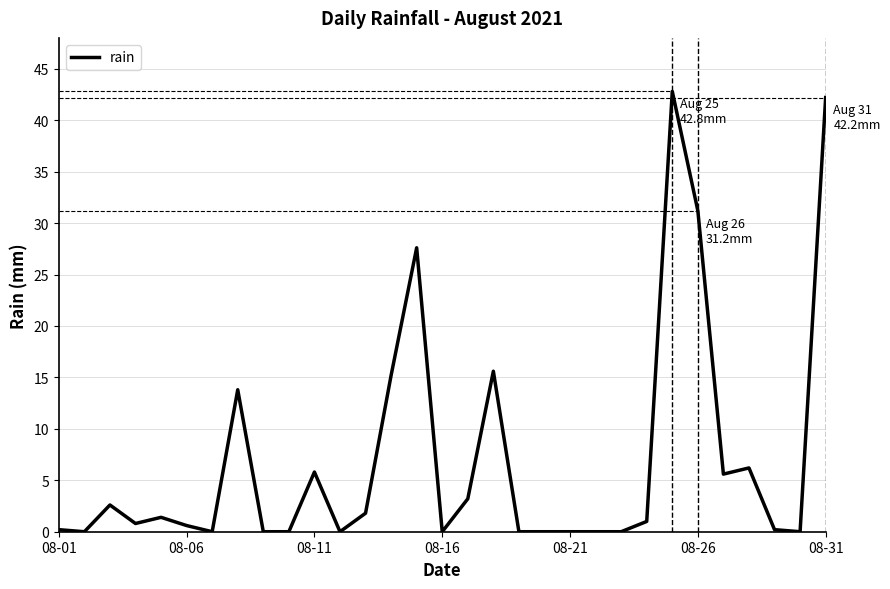

The chart shows a value of 2.5 at 12. True or false?

False